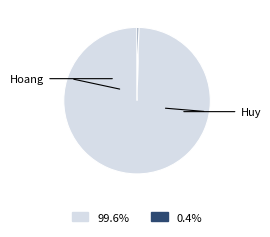

Is there any slice that represents more than half of the pie?

Yes